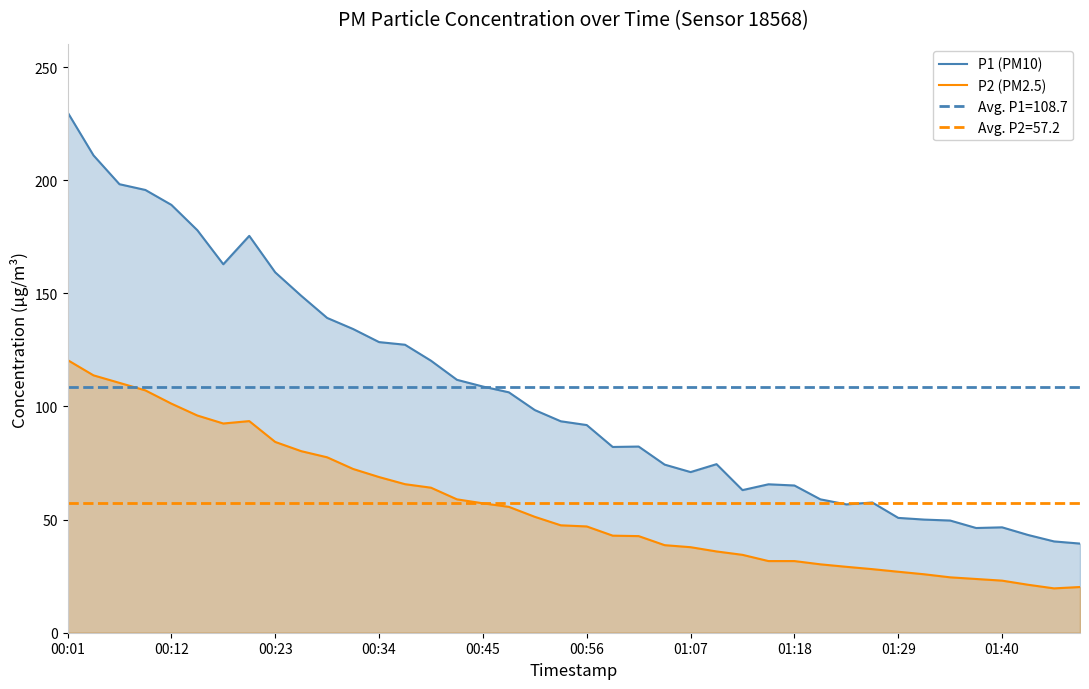

Rank the series by their average value, from lowest to highest.

P2 (PM2.5), P1 (PM10)